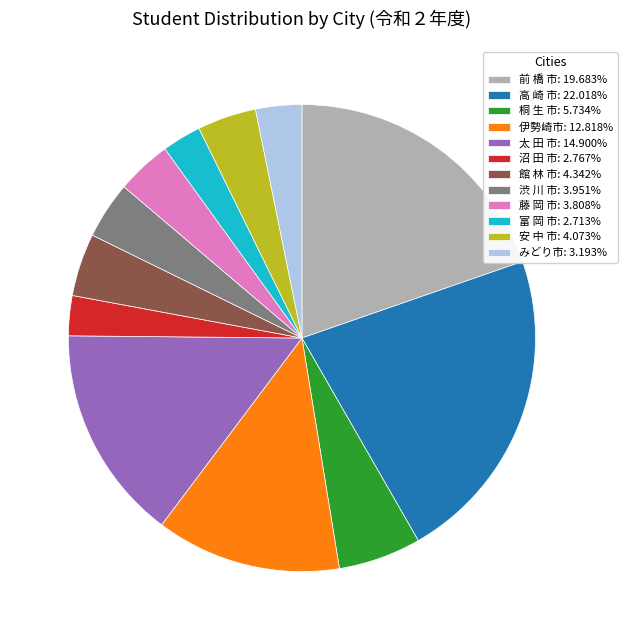

Does any single category account for the majority?

No